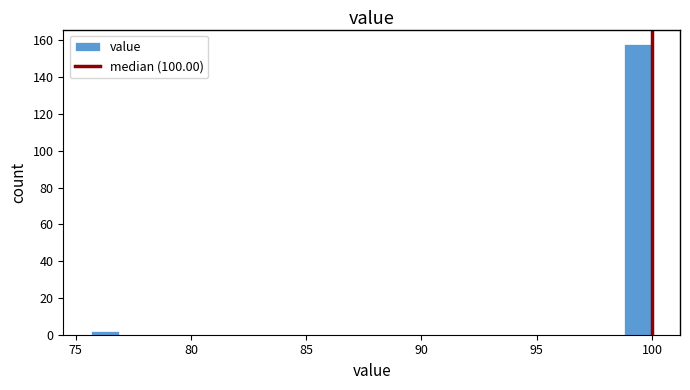

Around what value on the x-axis is the tallest bar? Give the approximate position of its centre, as read against the axis.

99.5